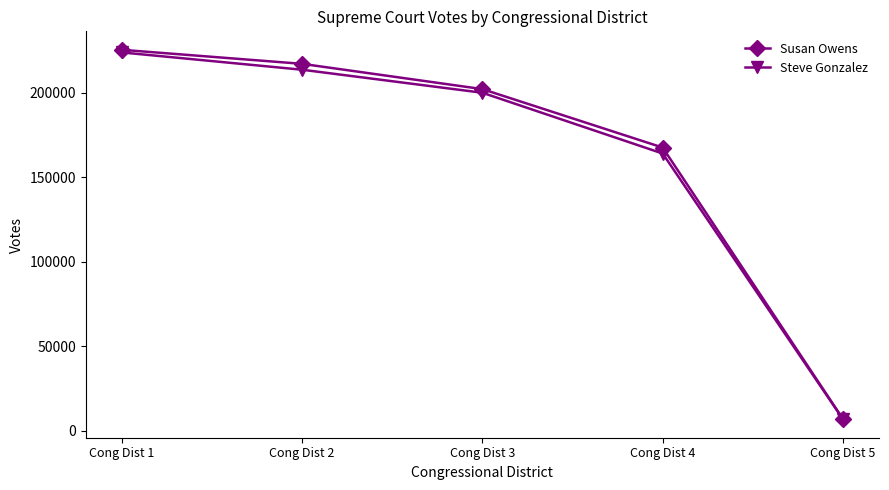

True or false: Steve Gonzalez has more than 0 points higher than both neighbors.

False